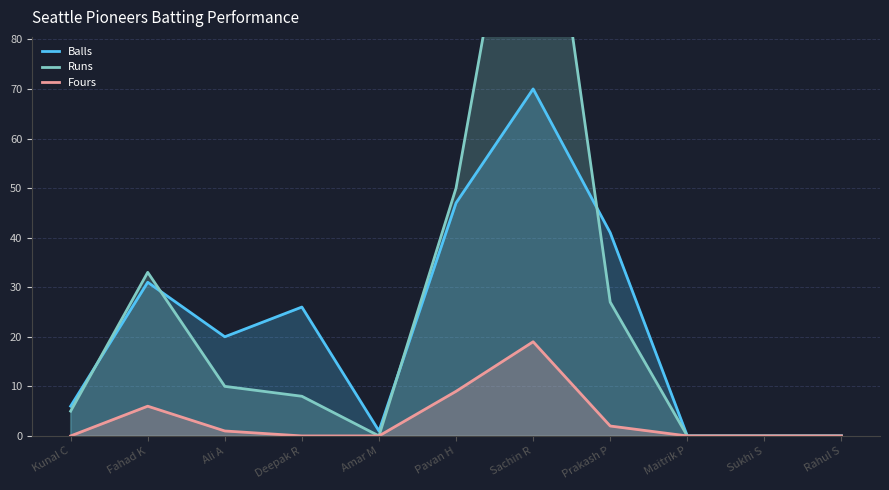

What is the maximum value for Runs?

137